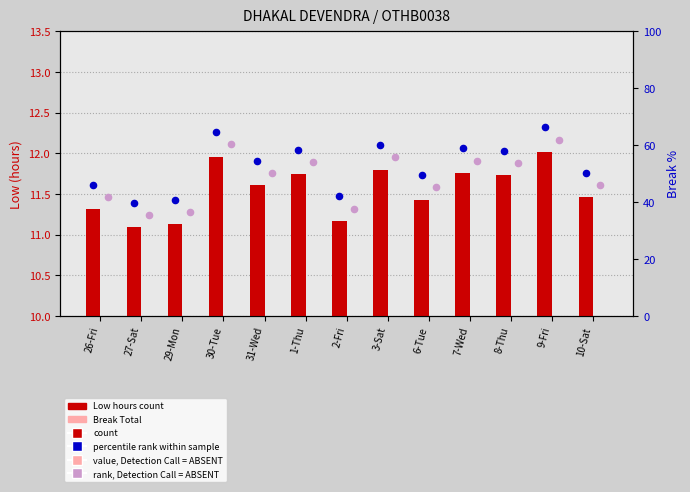

At how many categories does at least one series exceed 3?

13